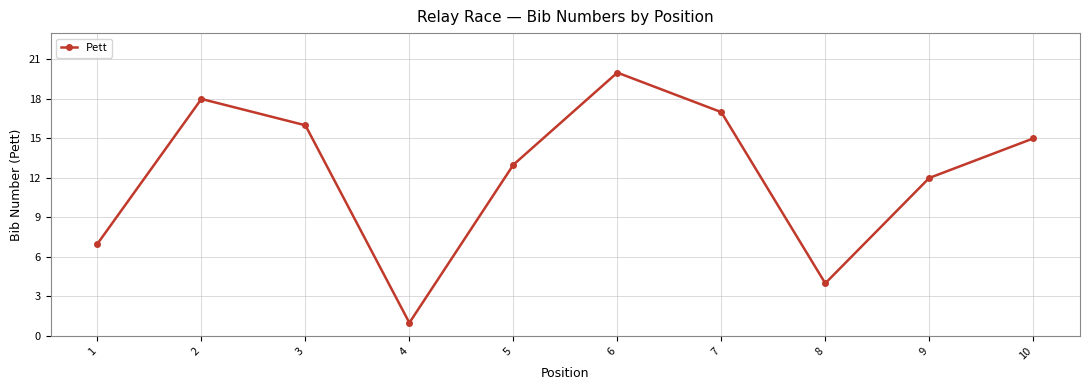

How many lines are shown in the chart?

1